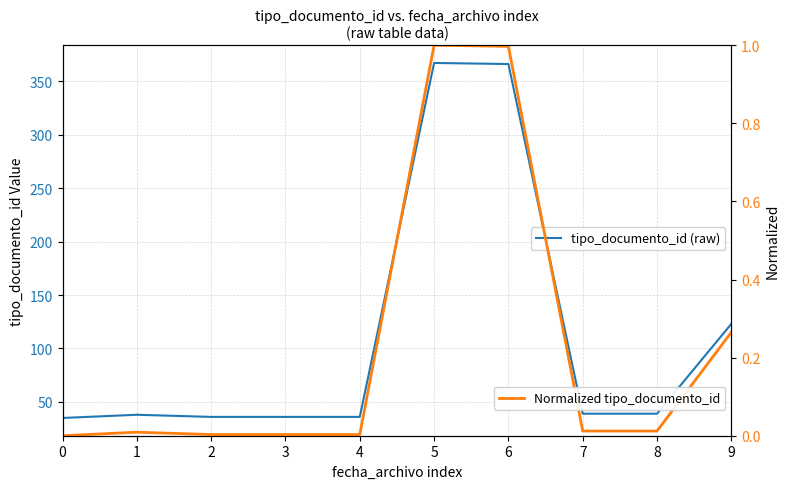

Rank the series at 4 from lowest to highest value.

Normalized tipo_documento_id, tipo_documento_id (raw)